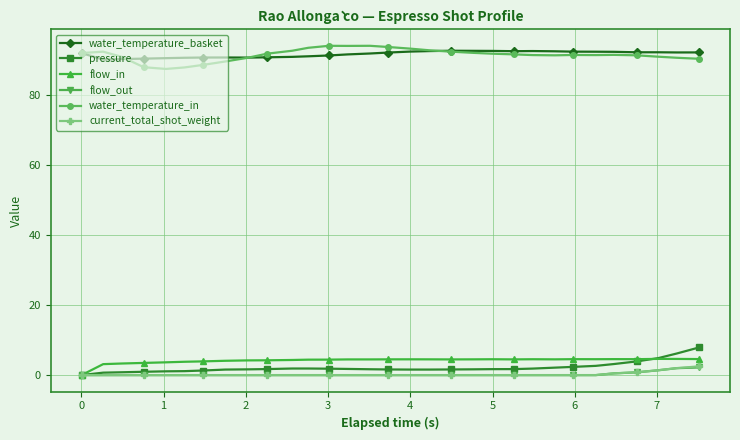

What is the highest value of the flow_in series?

4.6